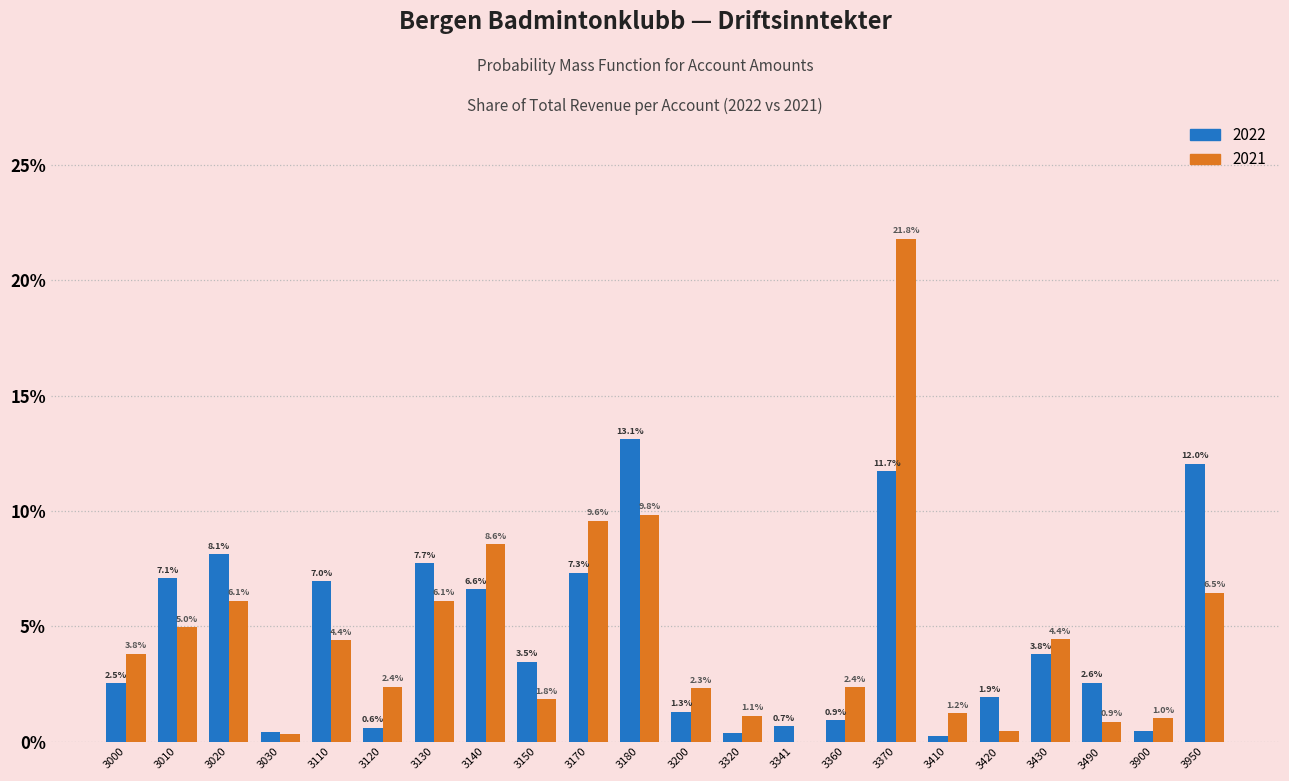

What is the sum of the 2021 values at 3000 and 3360?

6.2